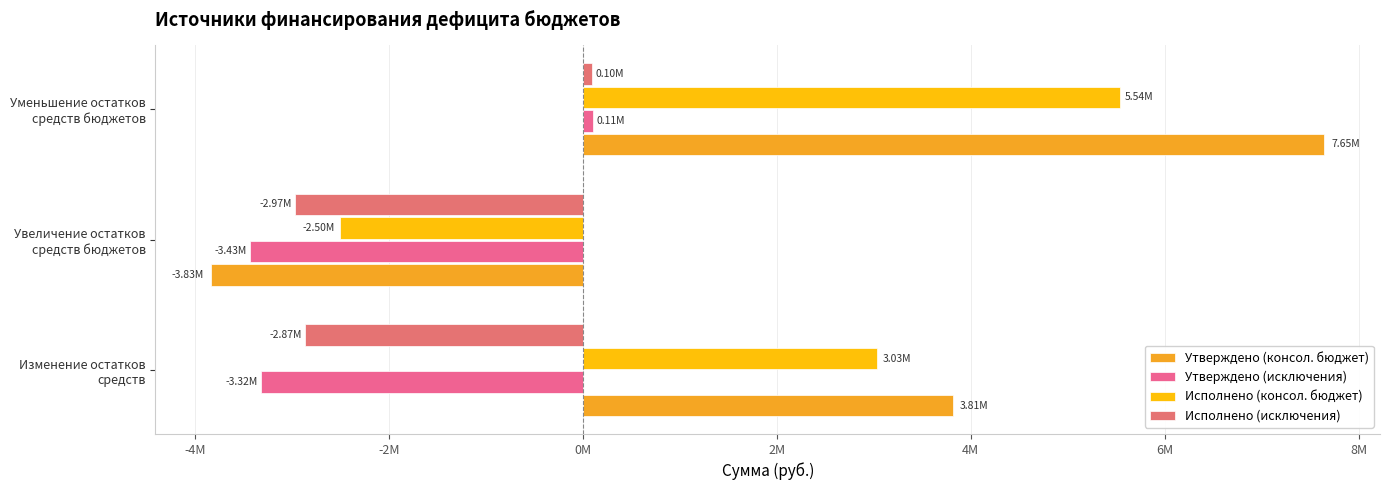

How many values in Утверждено (консол. бюджет) are below zero?

1